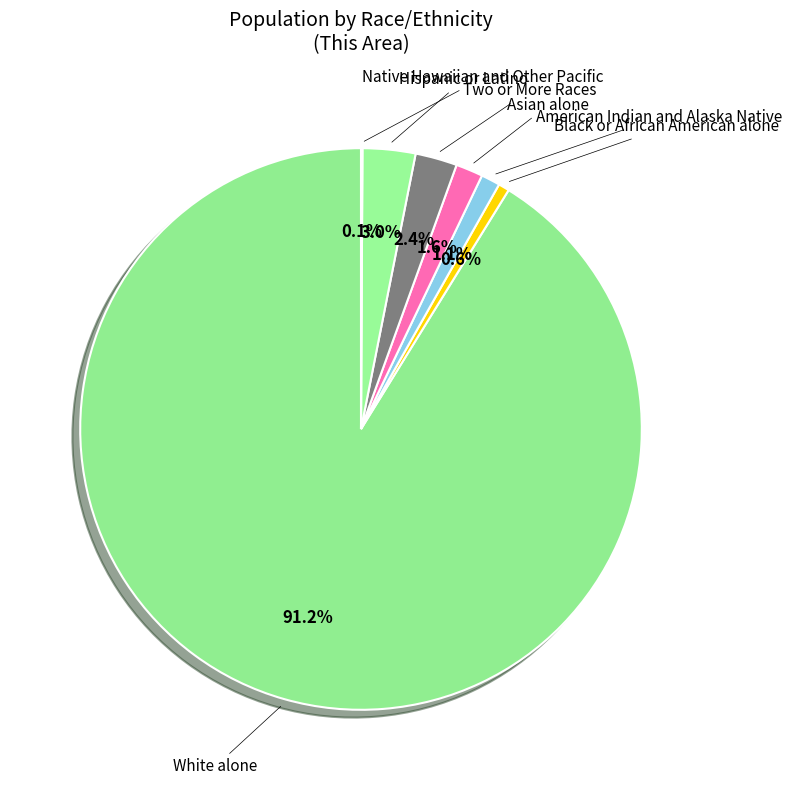

Which slice represents more than half of the pie?

White alone